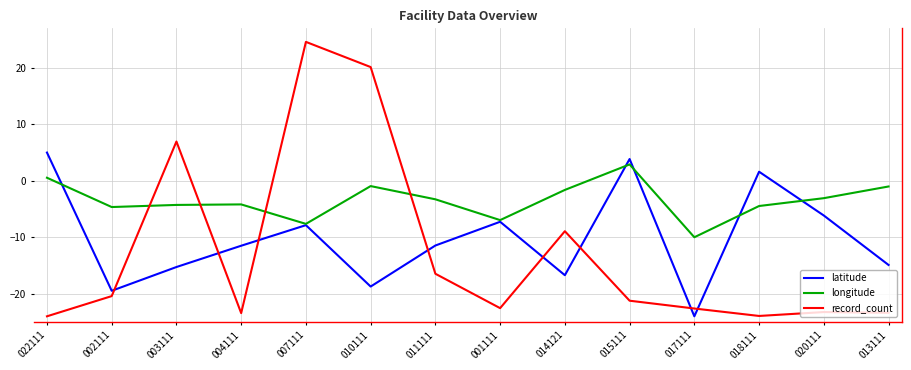

What are all the series names shown in the legend?

latitude, longitude, record_count